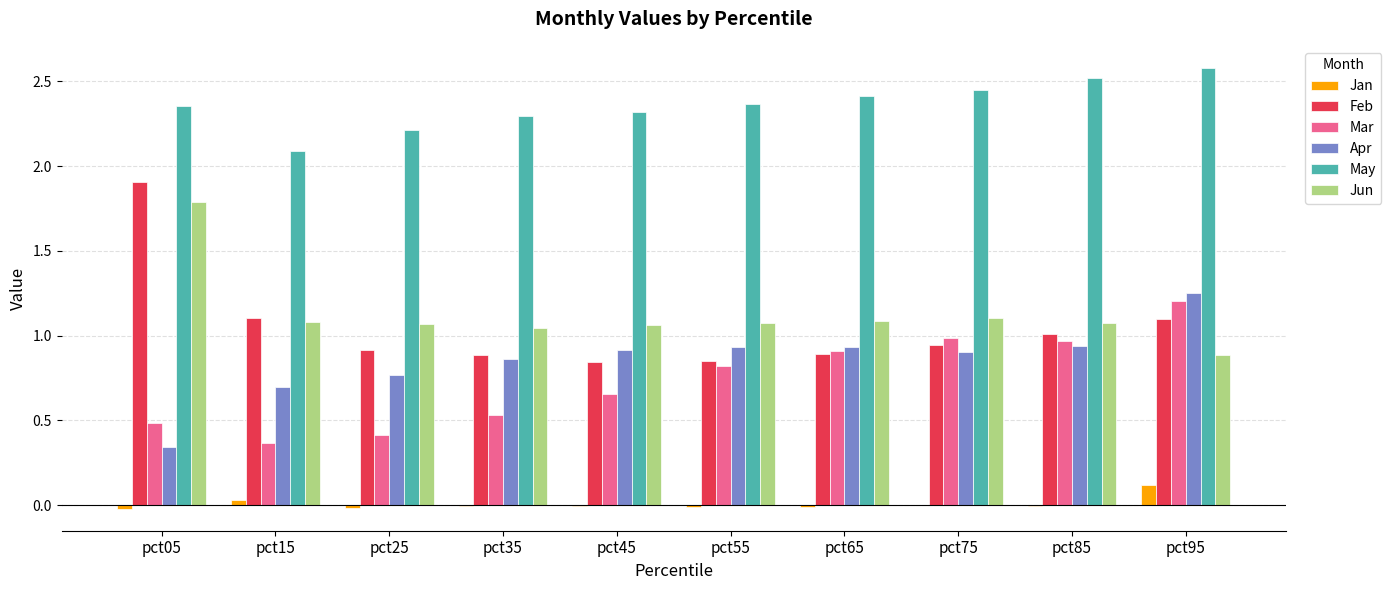

What is the sum of all Mar values?

7.4